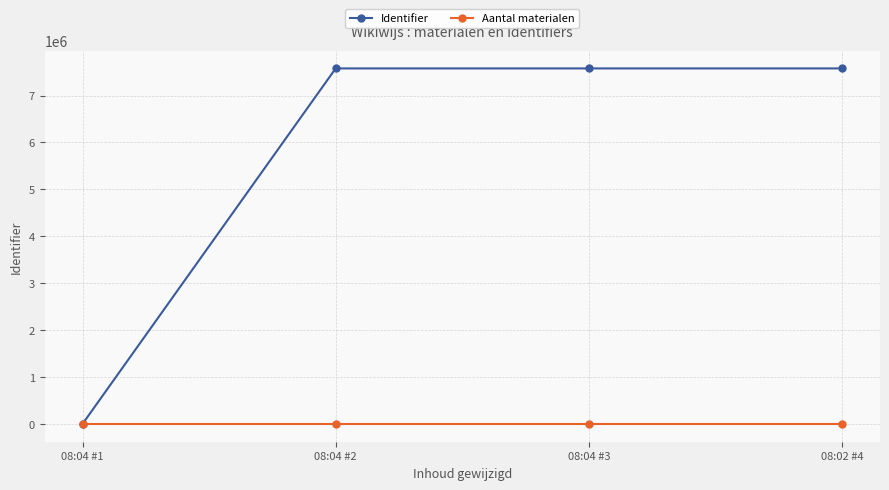

Which series has the largest range (max minus min)?

Identifier